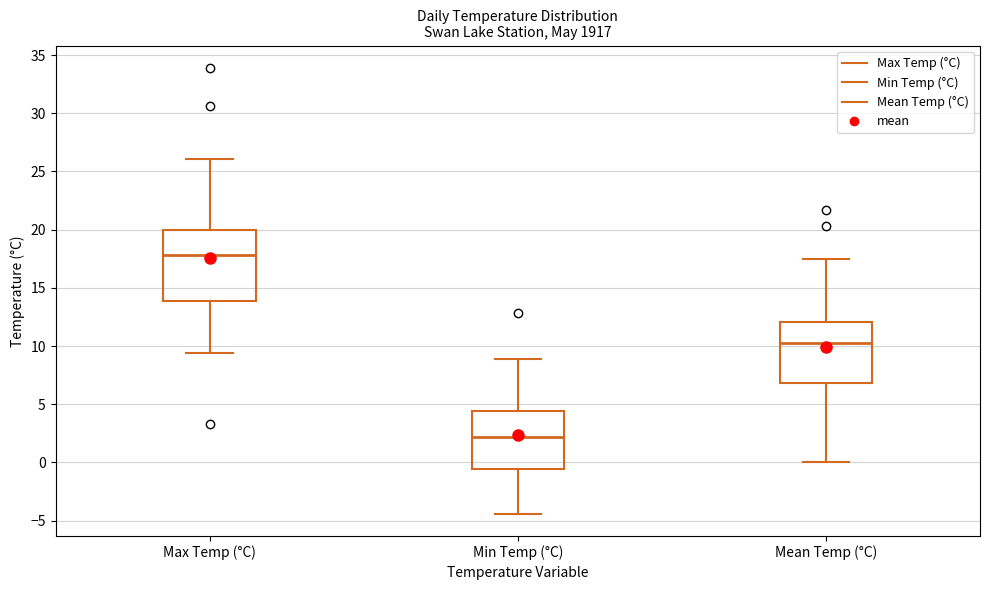

Reading left to right, transcribe this box plot: for each box, give where its median line is, the range the box spans, and where its two whiskers end, as read against the y-axis. The values are not printed on the chart, so give them approximately, as read against the axis.

Max Temp (°C): median 18.0, box 14.0 to 20.0, whiskers 9.5 to 26.0
Min Temp (°C): median 2.0, box -0.5 to 4.5, whiskers -4.5 to 9.0
Mean Temp (°C): median 10.5, box 7.0 to 12.0, whiskers 0.0 to 17.5